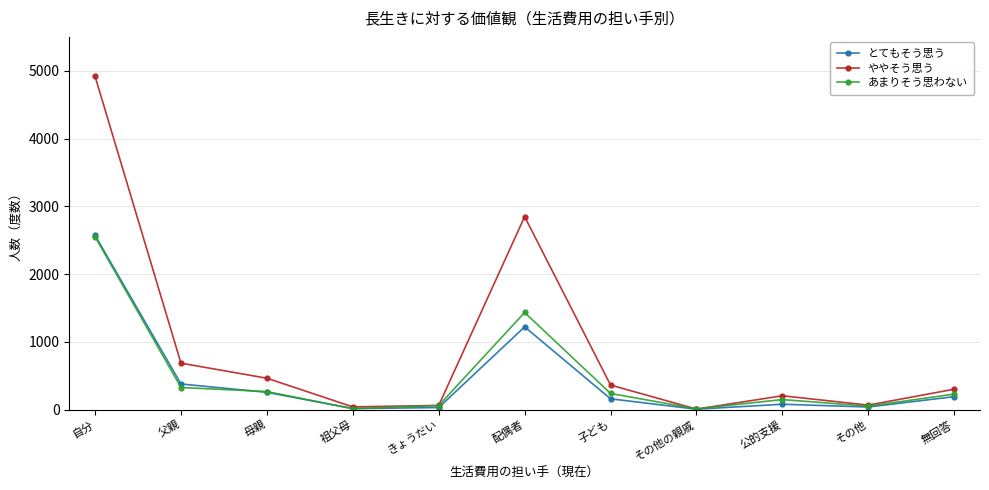

True or false: あまりそう思わない has more than 0 points higher than both neighbors.

True